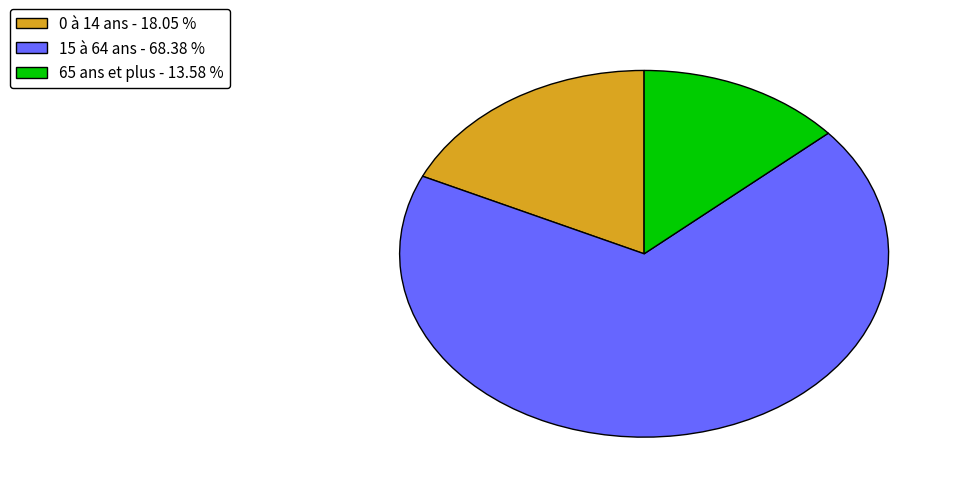

Is the sum of 15 à 64 ans - 68.38 % and 0 à 14 ans - 18.05 % greater than half?

Yes